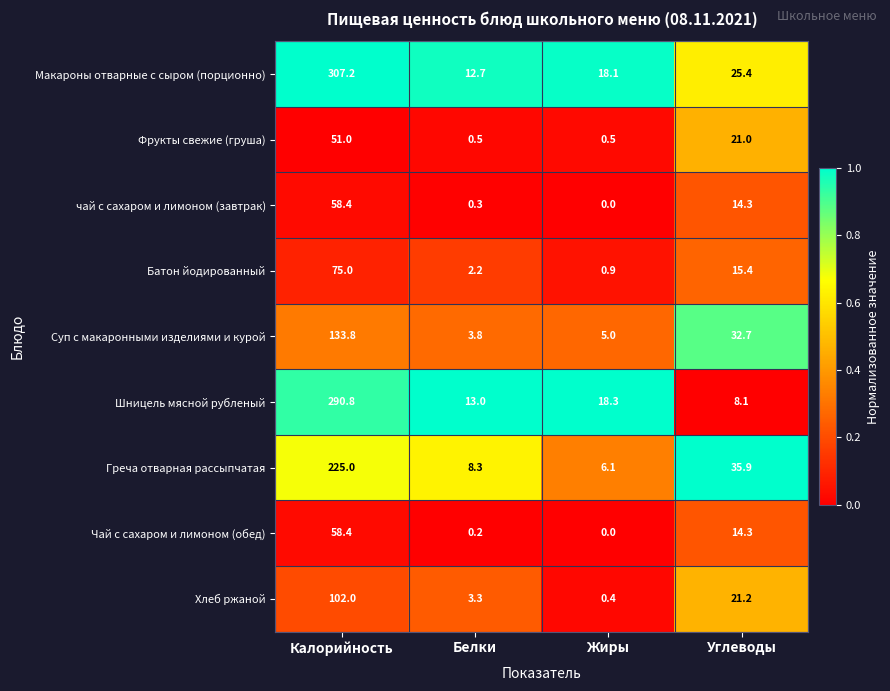

The value of Фрукты свежие (груша) at Калорийность is 51.0. True or false?

True